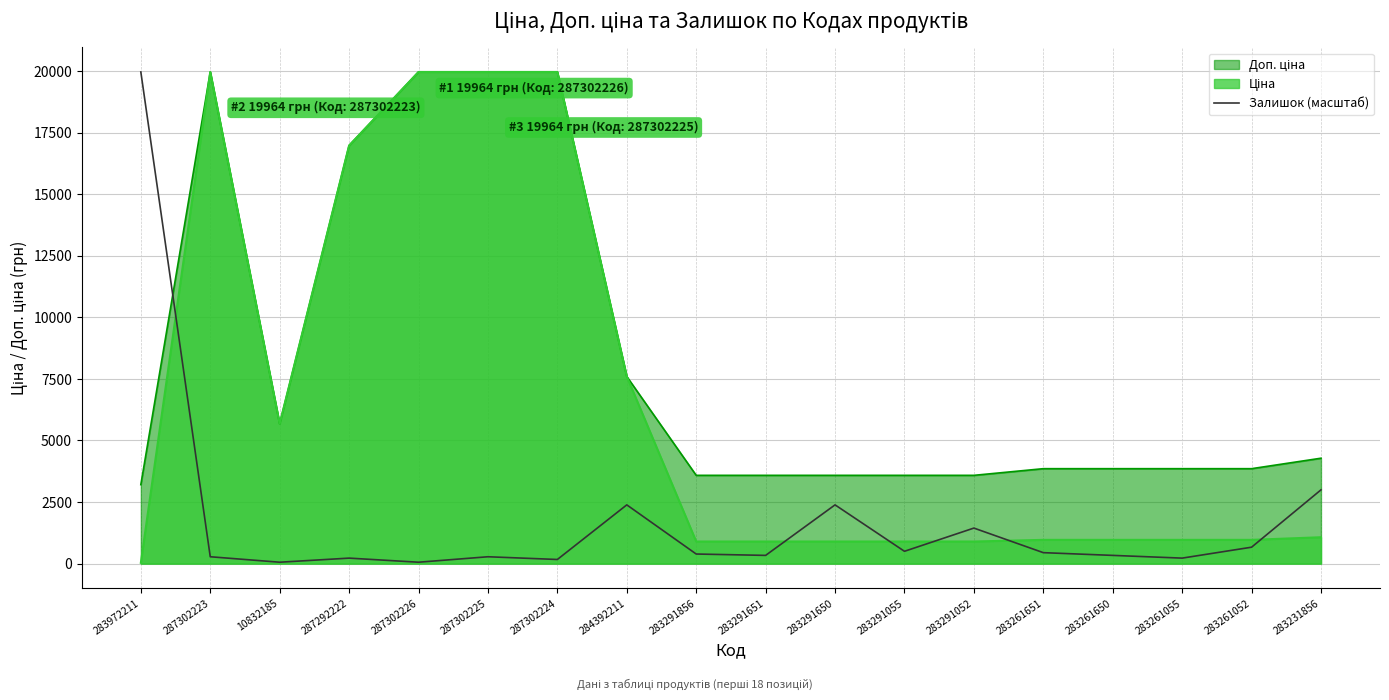

What position from the left is 283231856?

18